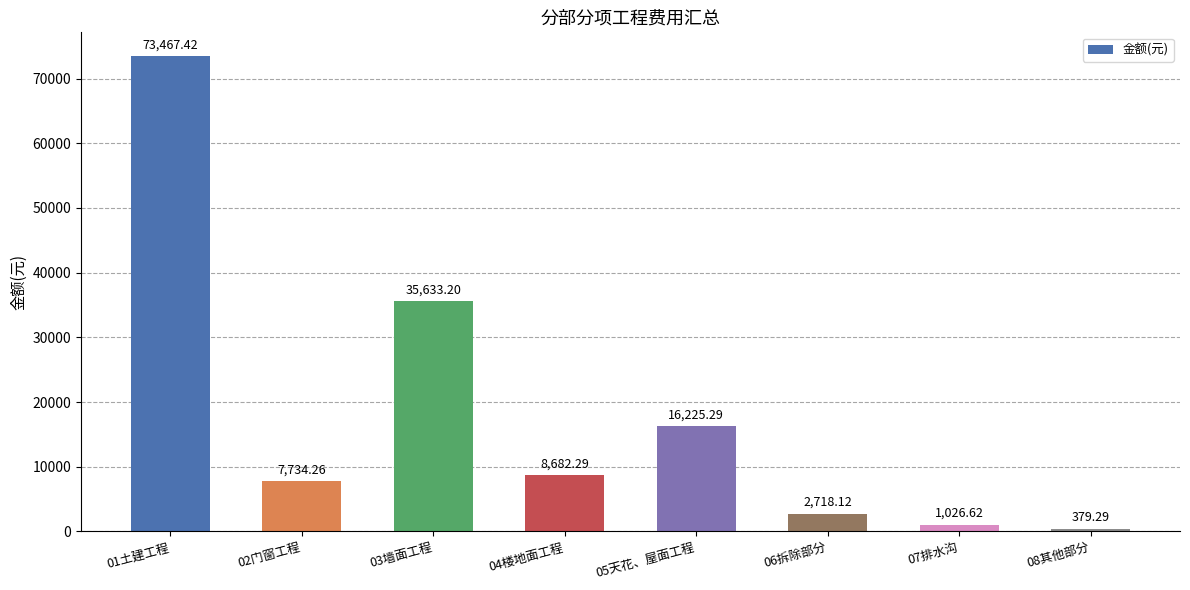

What is the value of the 4th bar from the left?

8682.3